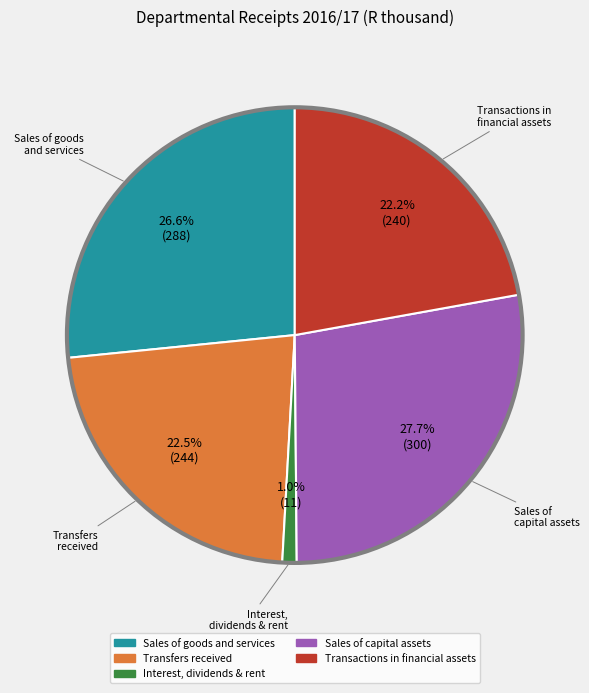

Is there a majority slice in this chart?

No